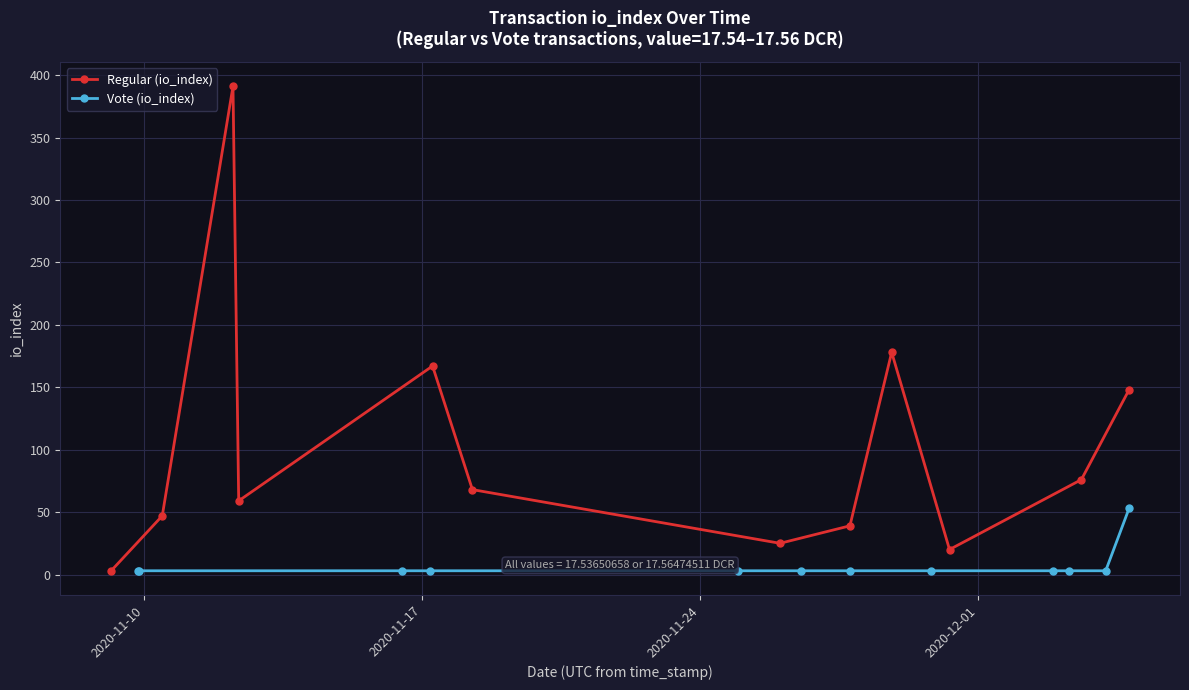

In Regular (io_index), how many points are lower than both neighbors (excluding endpoints)?

3